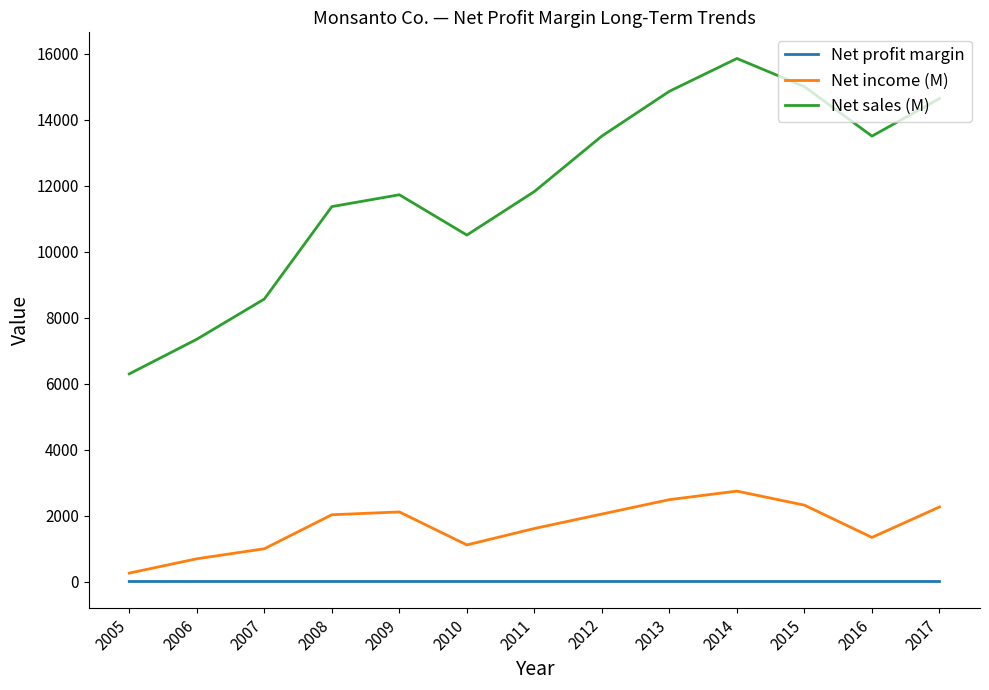

Rank the series at 2017 from highest to lowest value.

Net sales (M), Net income (M), Net profit margin